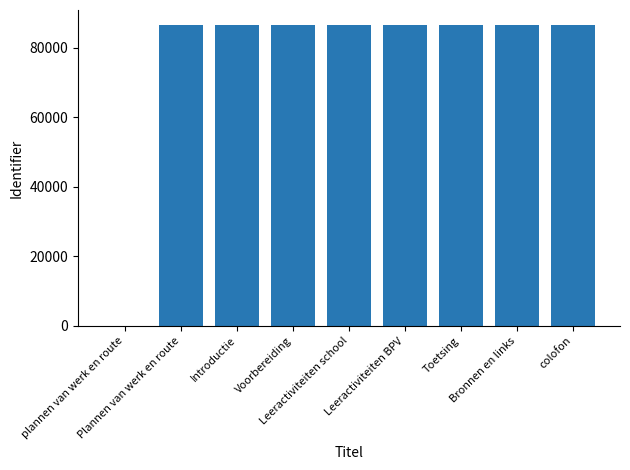

How many distinct data groups are displayed?

1